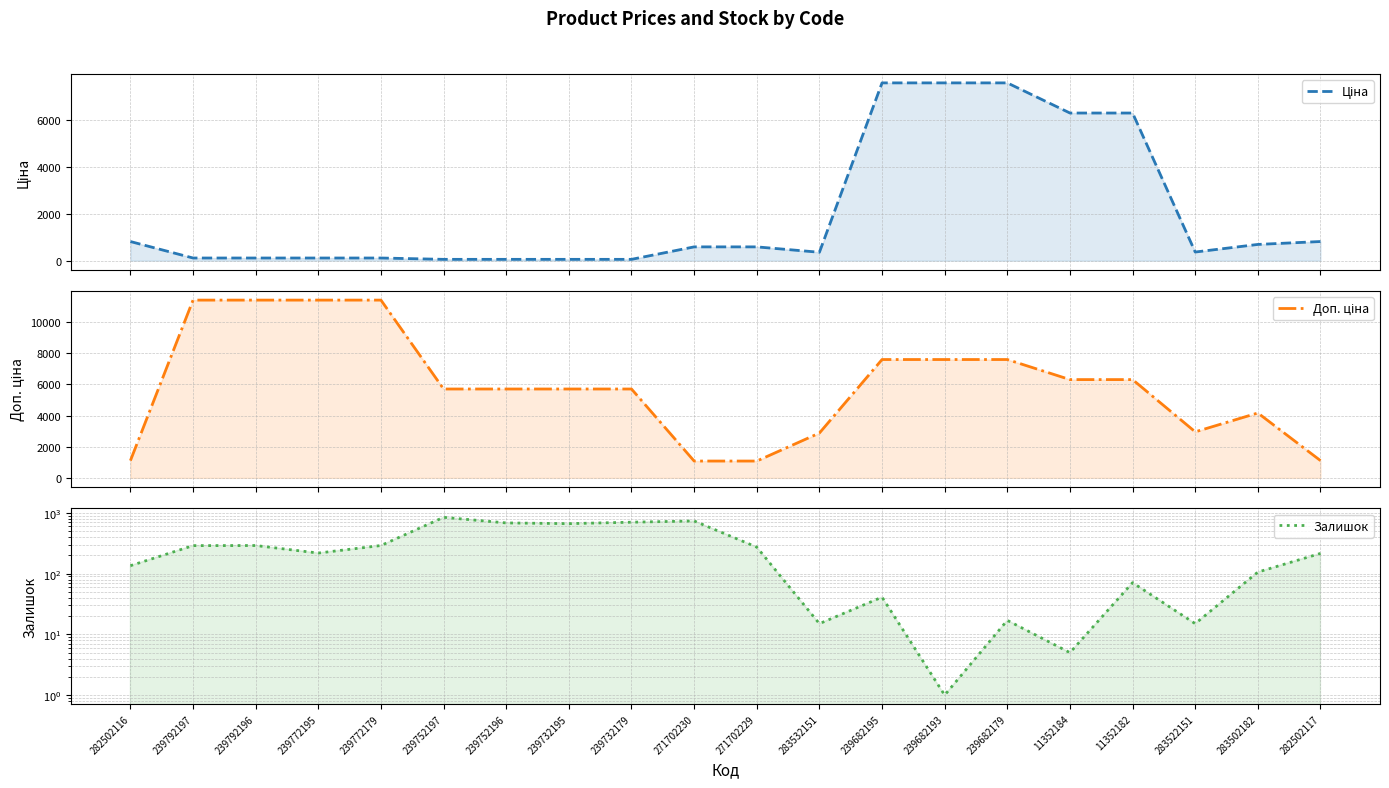

Is it true that Залишок equals 19.0 at 11352182?

False